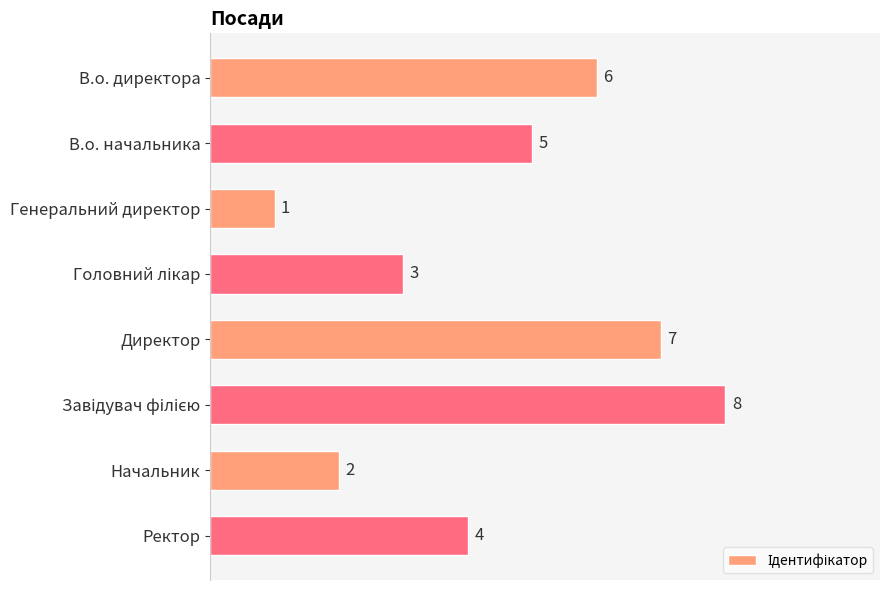

Which has a higher value, В.о. директора or Ректор?

В.о. директора